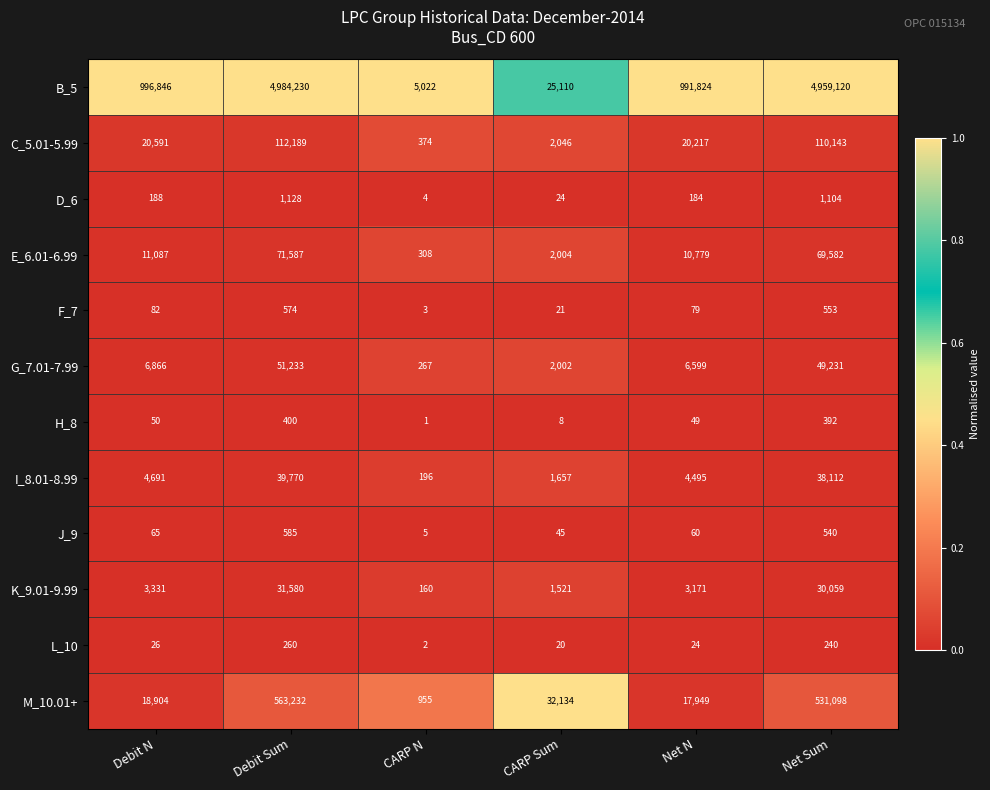

What is the average value of the E_6.01-6.99 series?

27558